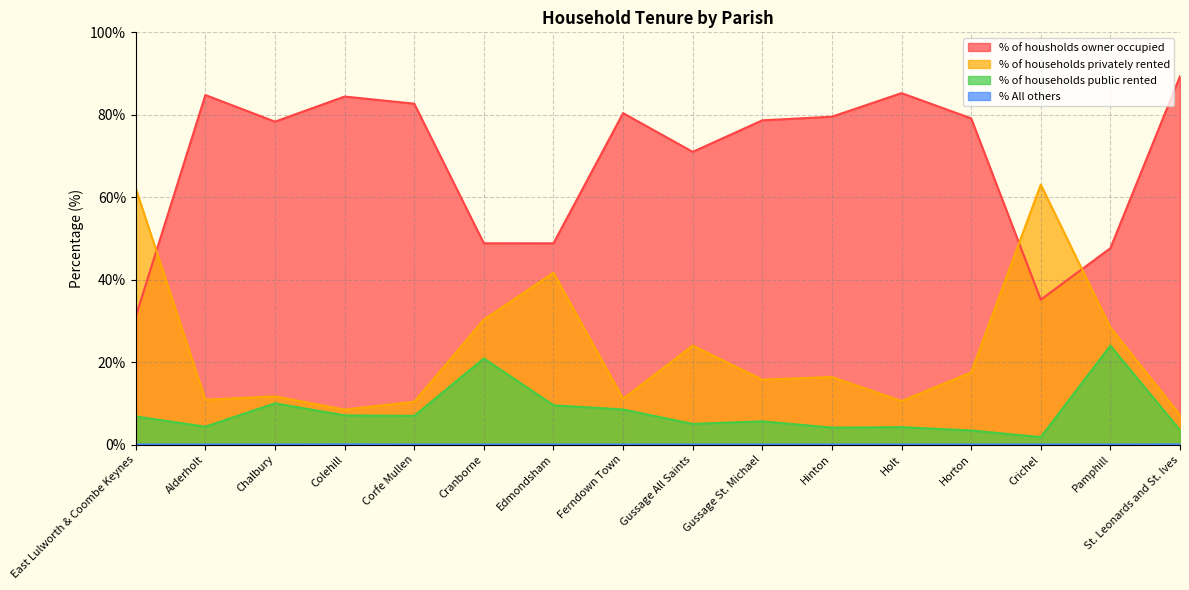

How many data points does each series have?

16